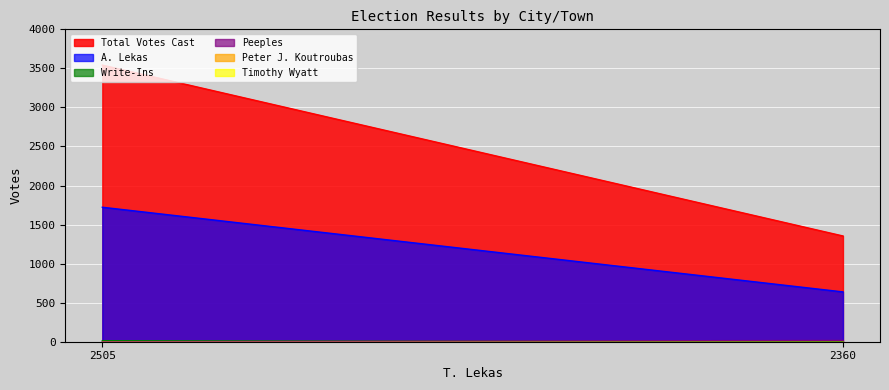

Which has a higher value, 2505 or 2360?

2505